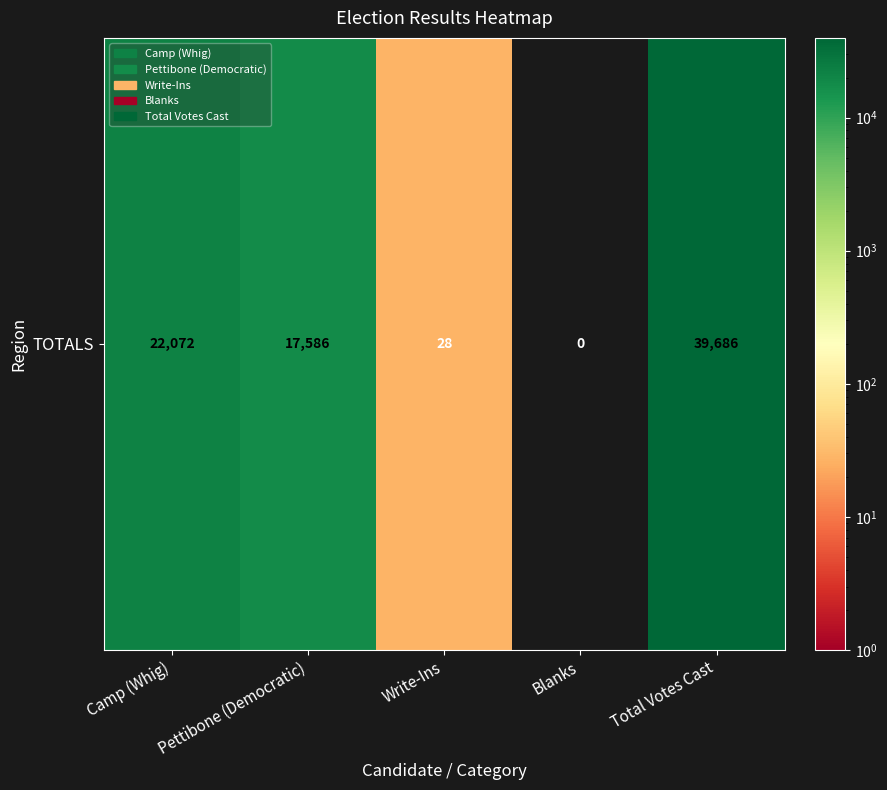

At which category does the chart reach its peak across all series?

Total Votes Cast